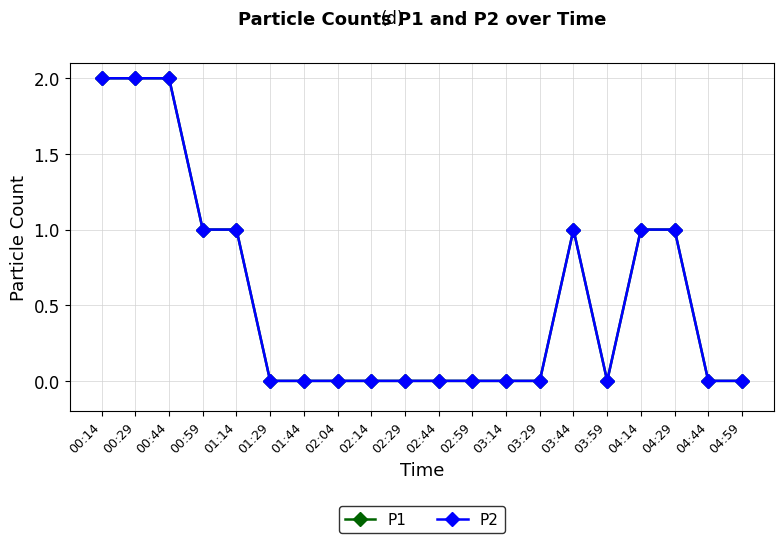

What is the average value of the P1 series?

1